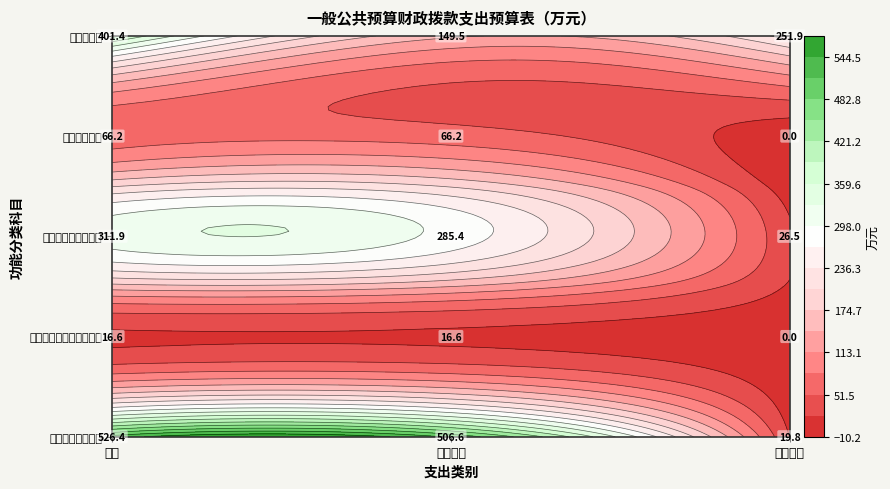

The value of 文化旅游体育与传媒支出 at 项目支出 is -5.1. True or false?

False